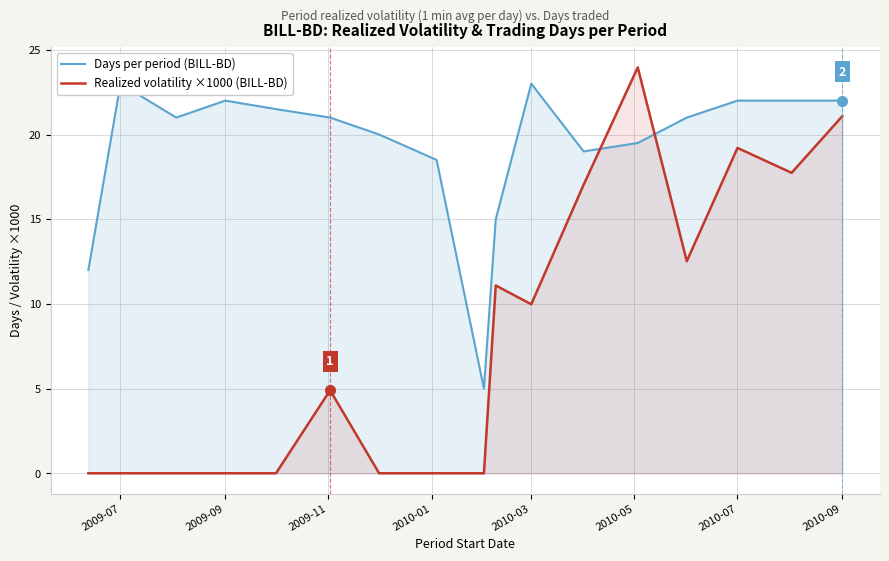

The value of Realized volatility ×1000 (BILL-BD) at 2010-07 is 27.4. True or false?

False